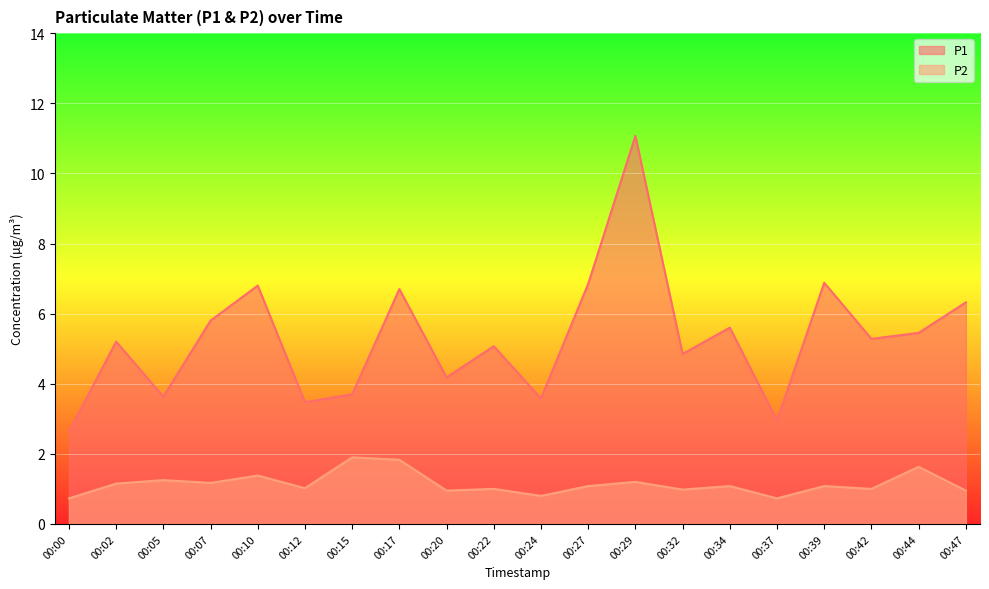

Rank the series by their average value, from highest to lowest.

P1, P2